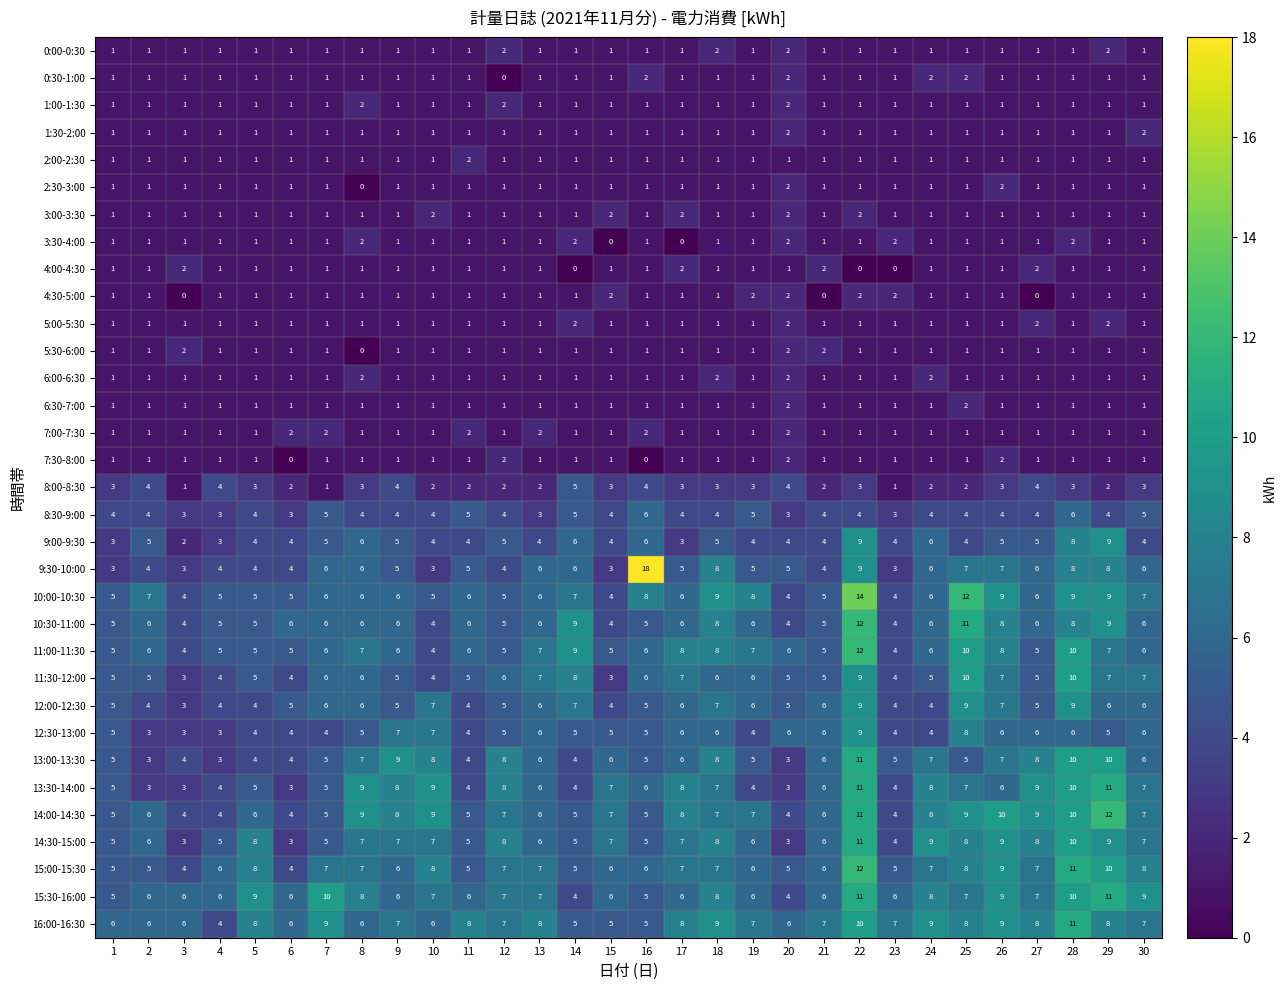

What is the difference between the maximum and minimum values in the 14:00-14:30 series?

8